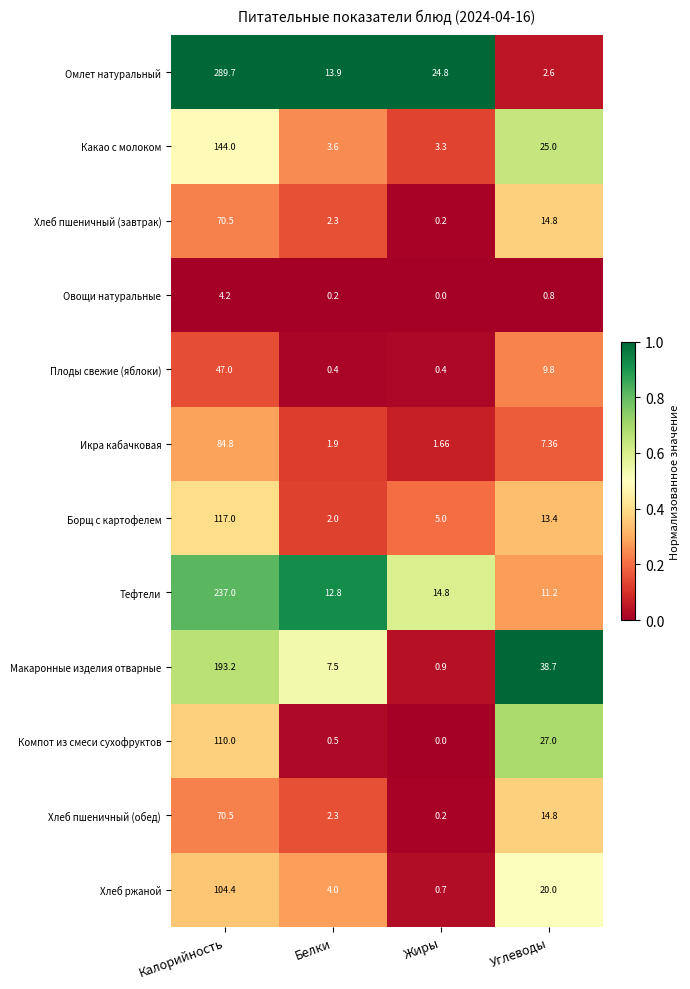

At which label does Какао с молоком first exceed 25?

Калорийность